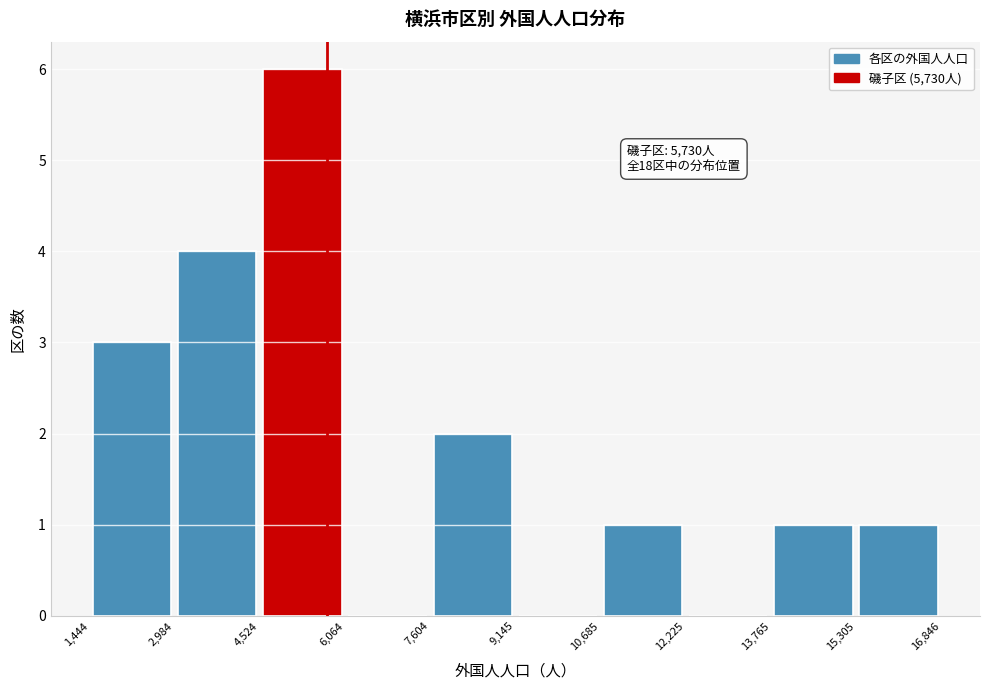

Which range on the x-axis has the tallest bar?

4,524 to 6,064